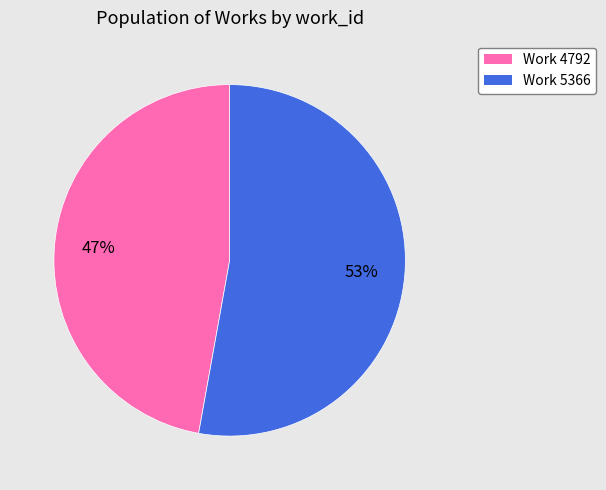

How many slices are in this pie chart?

2